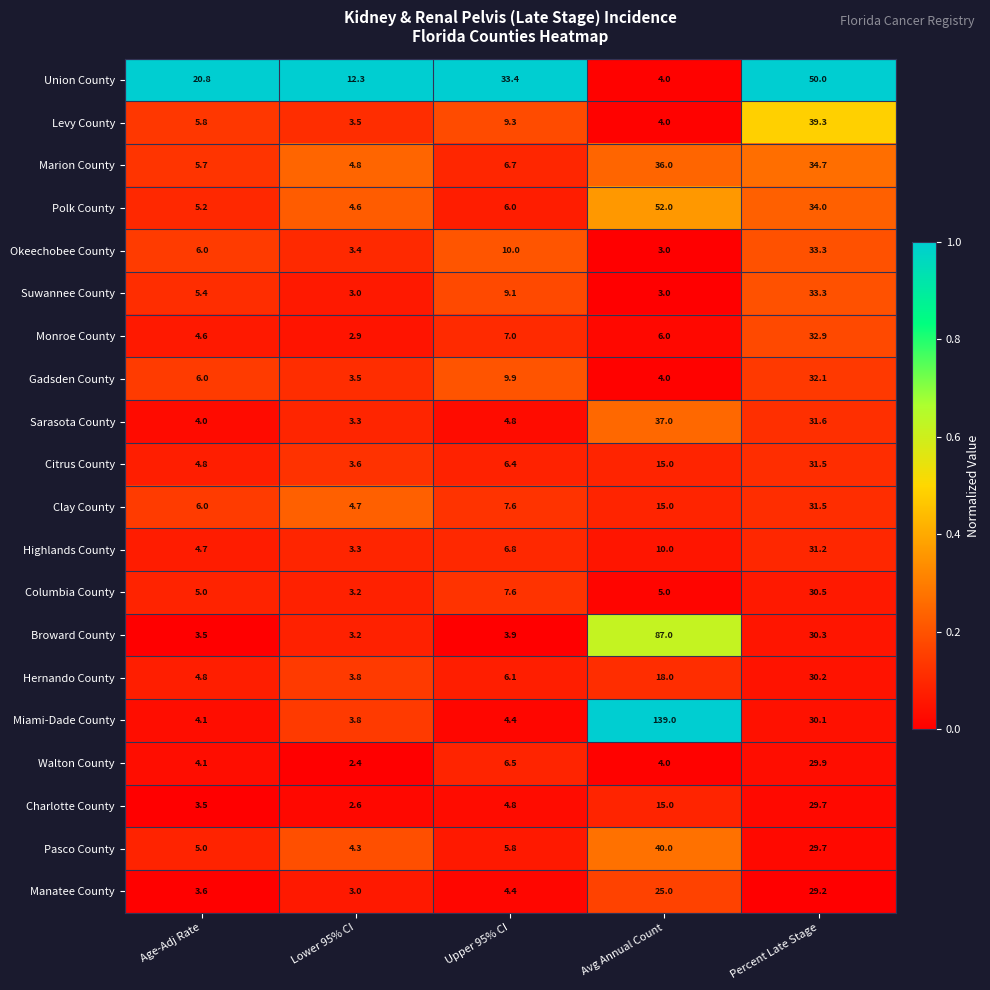

Which series has the widest spread of values?

Miami-Dade County